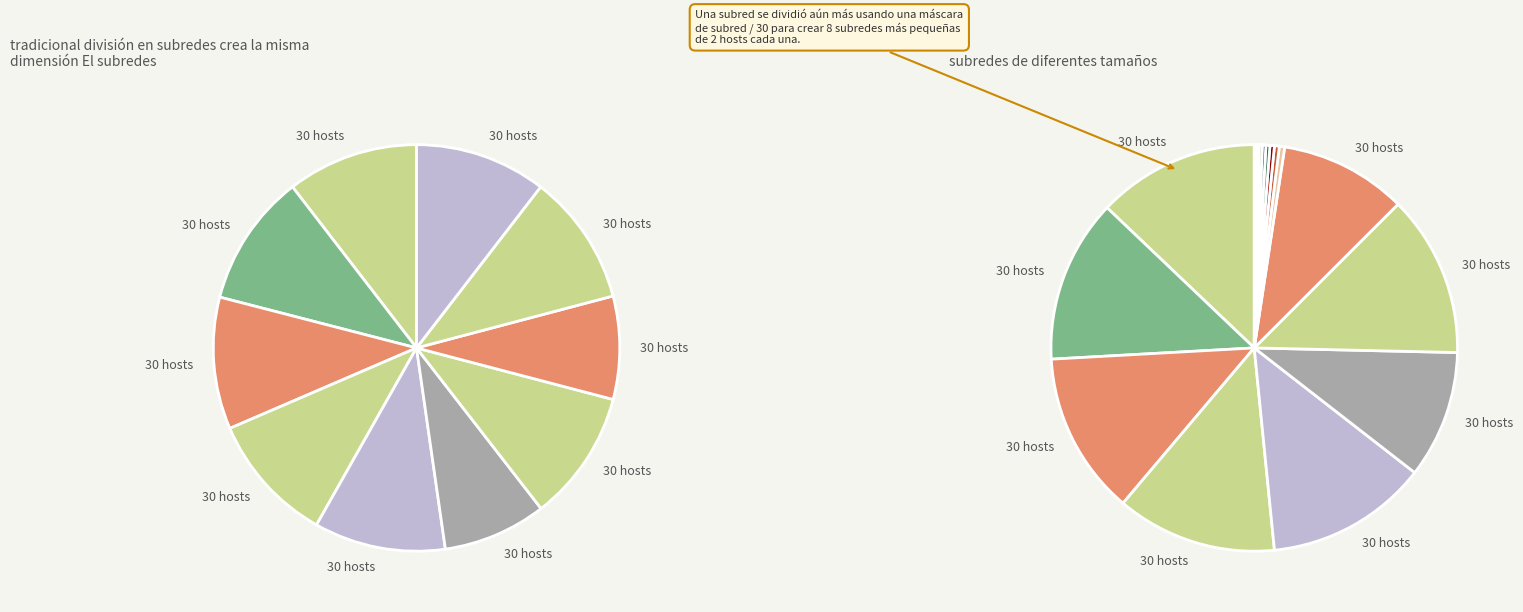

Count the number of slices in the pie.

10